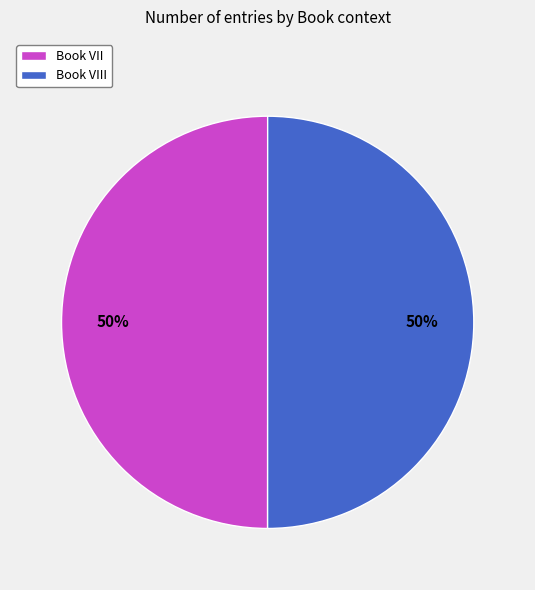

Count the number of slices in the pie.

2